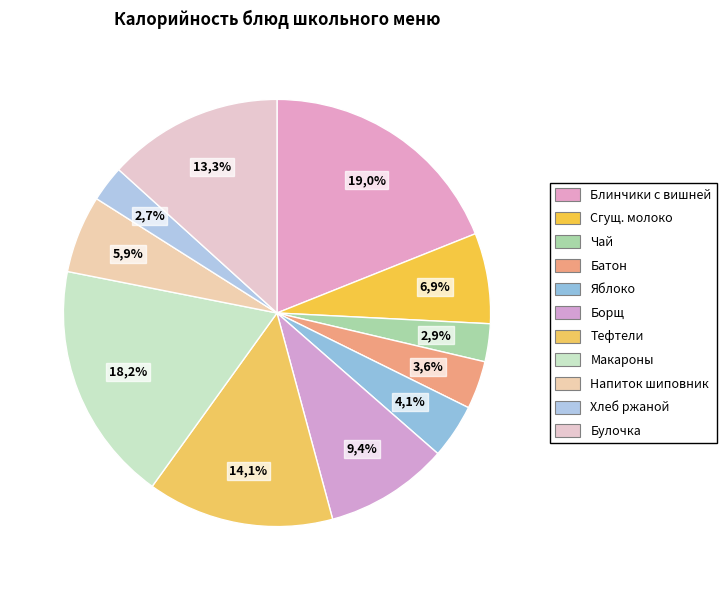

Does any single category account for the majority?

No